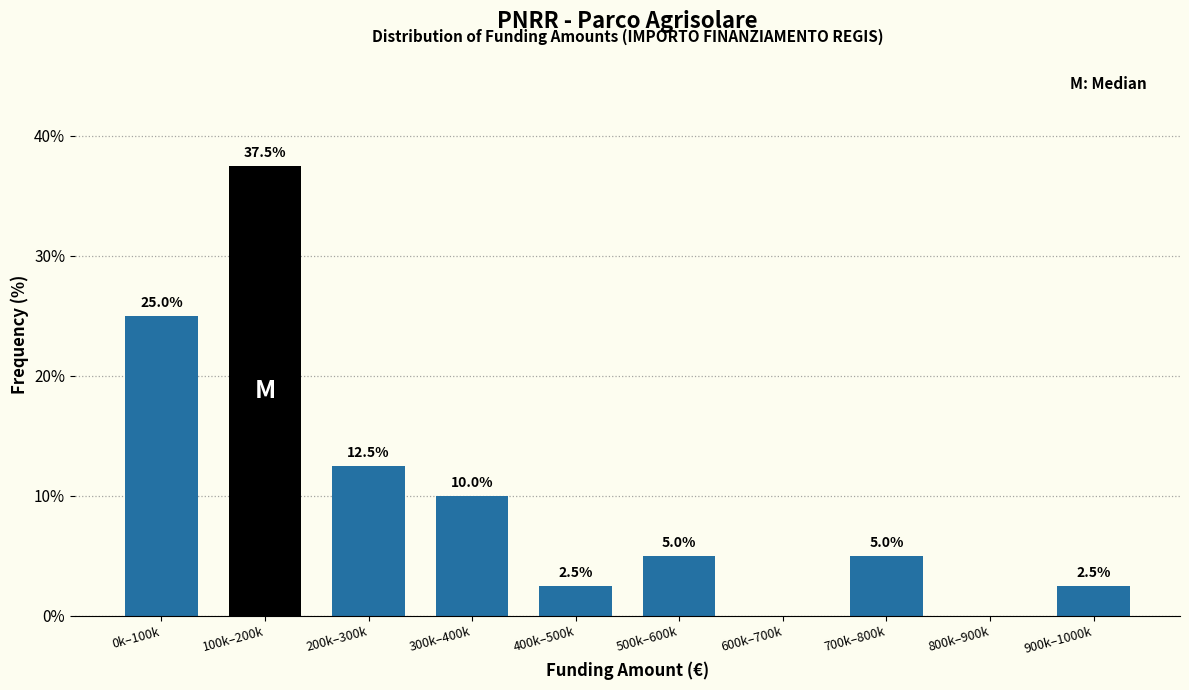

Reading right to left, extract all data points from this chart.

900k–1000k=2.5	800k–900k=0.0	700k–800k=5.0	600k–700k=0.0	500k–600k=5.0	400k–500k=2.5	300k–400k=10.0	200k–300k=12.5	100k–200k=37.5	0k–100k=25.0